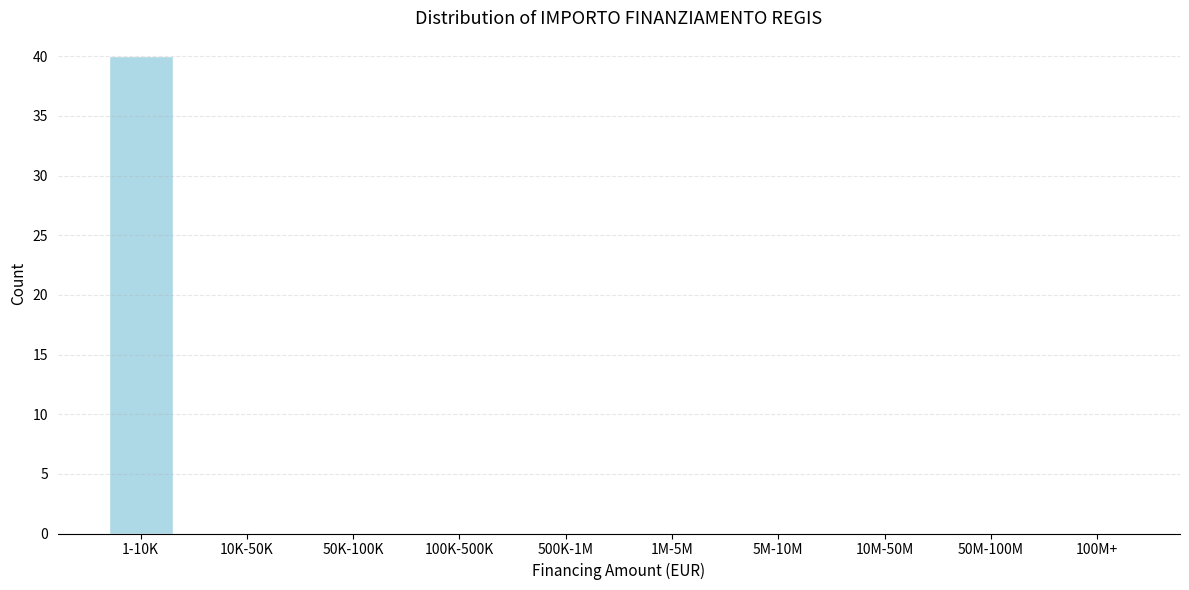

Reading left to right, what are all the values shown in this chart?

1-10K=40	10K-50K=0	50K-100K=0	100K-500K=0	500K-1M=0	1M-5M=0	5M-10M=0	10M-50M=0	50M-100M=0	100M+=0